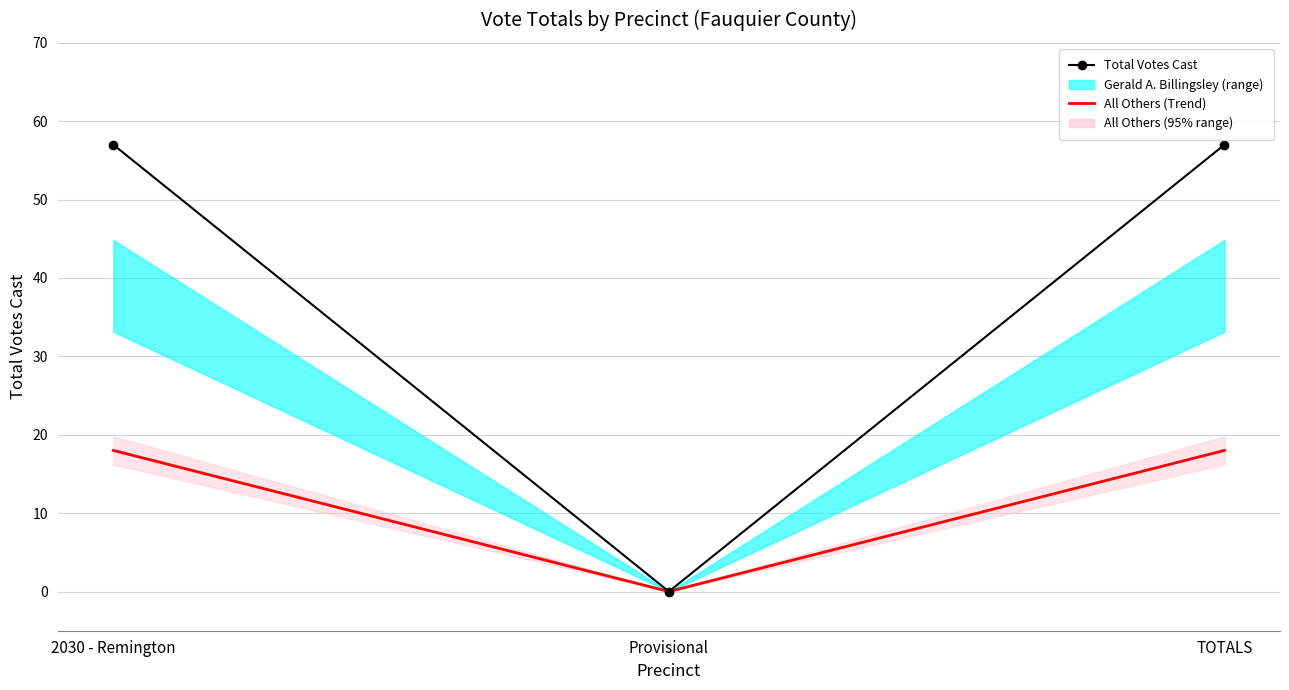

The value of Total Votes Cast at 2030 - Remington is 102. True or false?

False